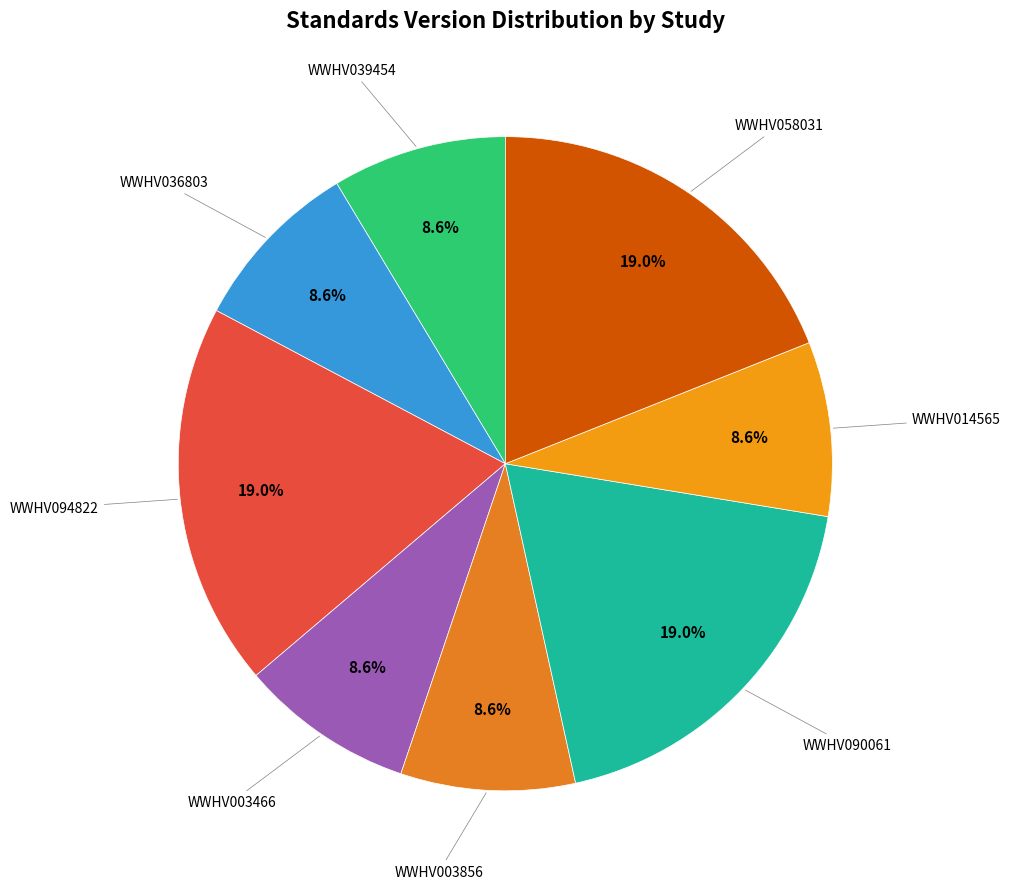

How many slices are in this pie chart?

8